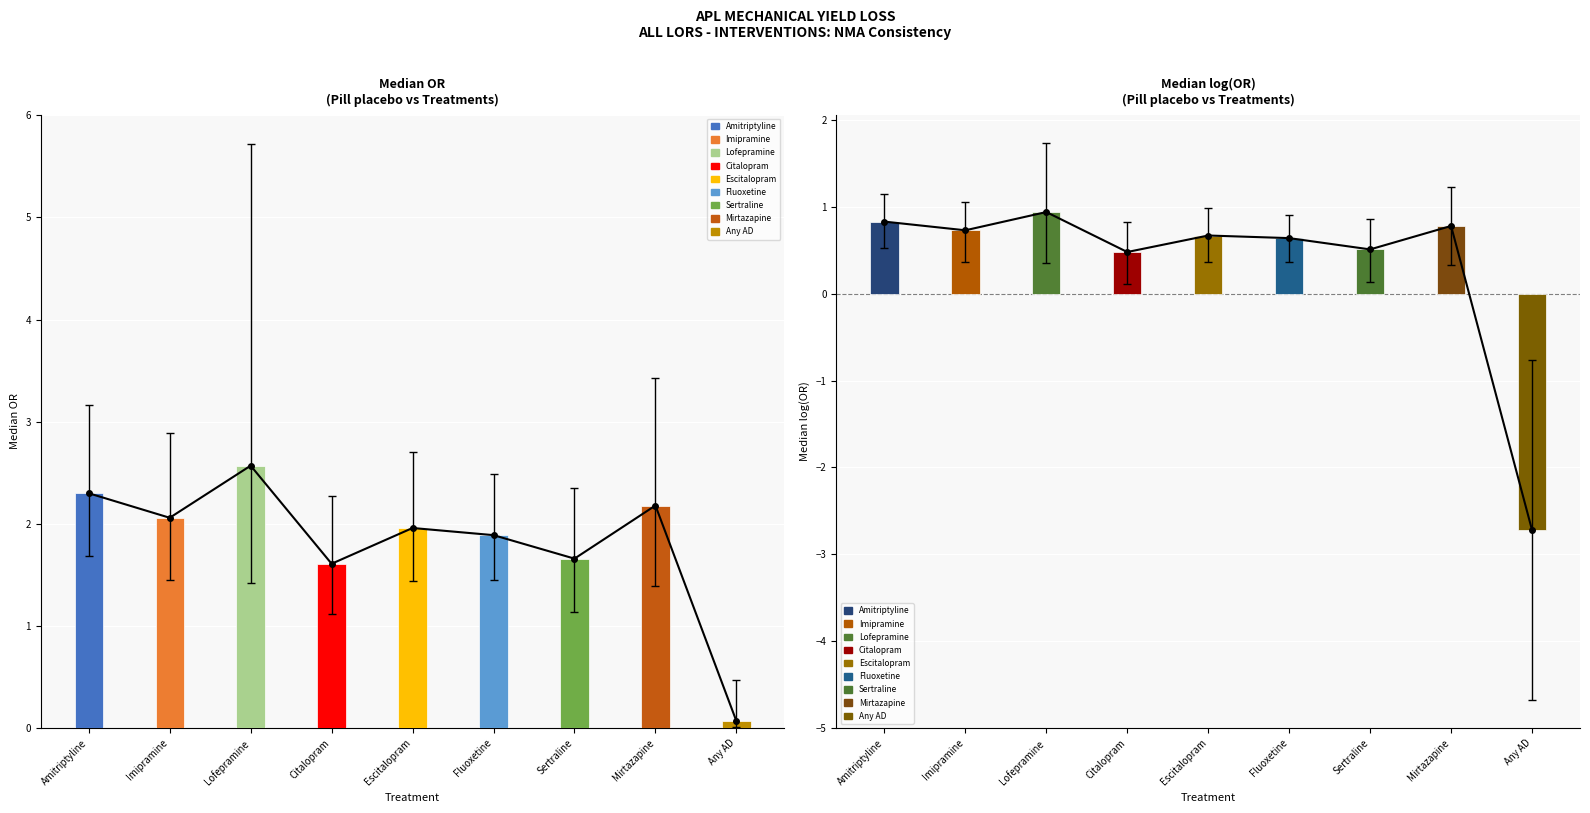

Reading right to left, list all the values displayed in this chart.

median OR: 0.1	2.2	1.7	1.9	2.0	1.6	2.6	2.1	2.3
0.025 CI: 0.0	1.4	1.1	1.4	1.4	1.1	1.4	1.4	1.7
0.975 CI: 0.5	3.4	2.4	2.5	2.7	2.3	5.7	2.9	3.2
median log(OR): -2.7	0.8	0.5	0.6	0.7	0.5	0.9	0.7	0.8
log 0.025: -4.7	0.3	0.1	0.4	0.4	0.1	0.3	0.4	0.5
log 0.975: -0.8	1.2	0.9	0.9	1.0	0.8	1.7	1.1	1.1